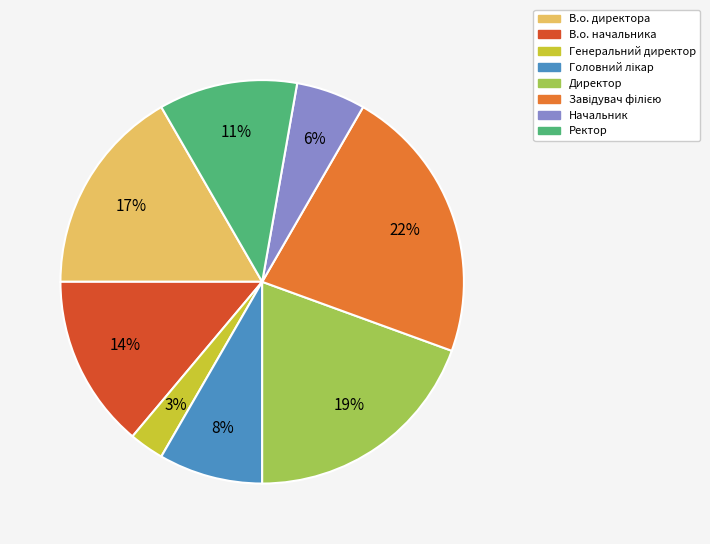

Which has a higher value, Генеральний директор or Ректор?

Ректор